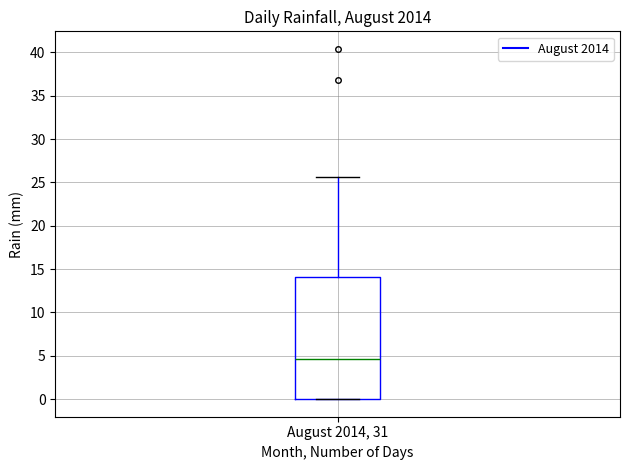

Transcribe this box plot: give where the median line is, the range the box spans, and where the two whiskers end, as read against the y-axis. The values are not printed on the chart, so give them approximately, as read against the axis.

median 4.5, box 0.0 to 14.0, whiskers 0.0 to 25.5